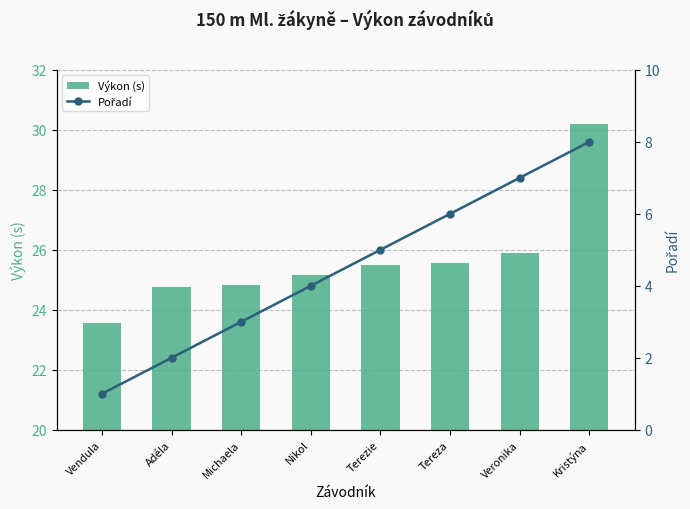

How many values in the Pořadí series exceed 5?

3